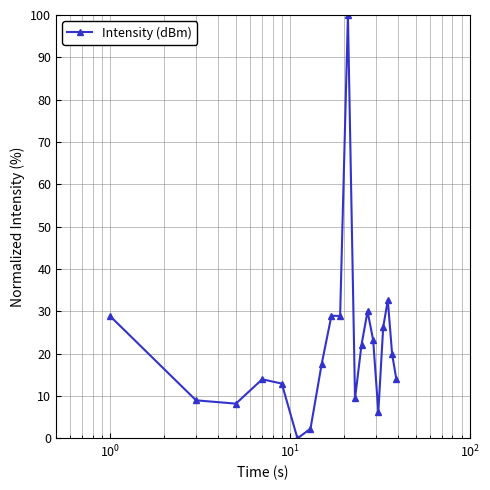

What is the average value?

21.7